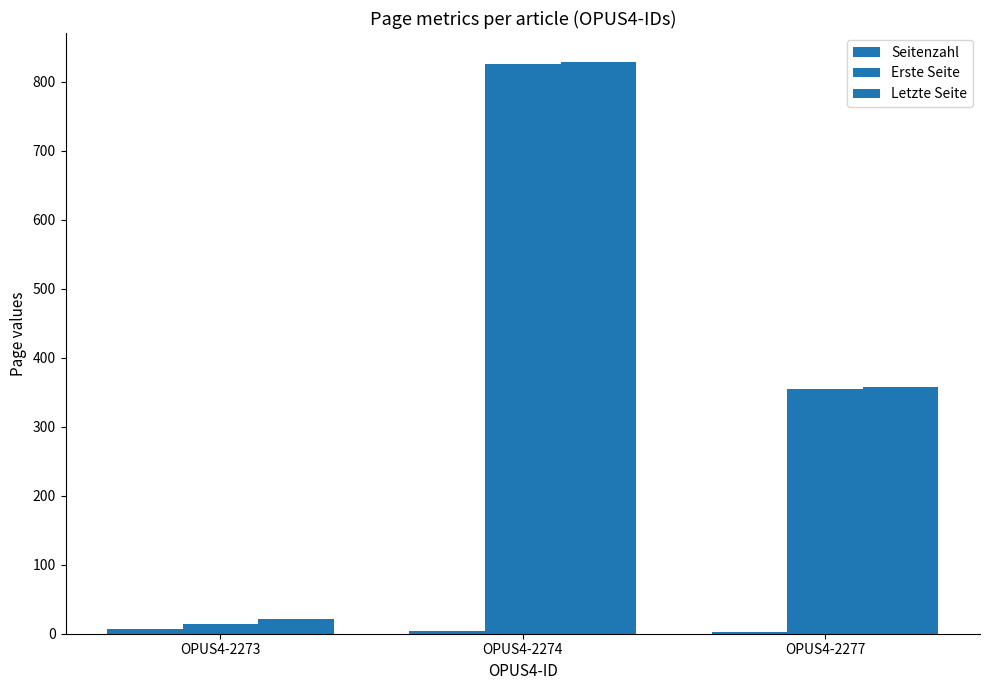

Where does the Erste Seite series first go above 354?

OPUS4-2274